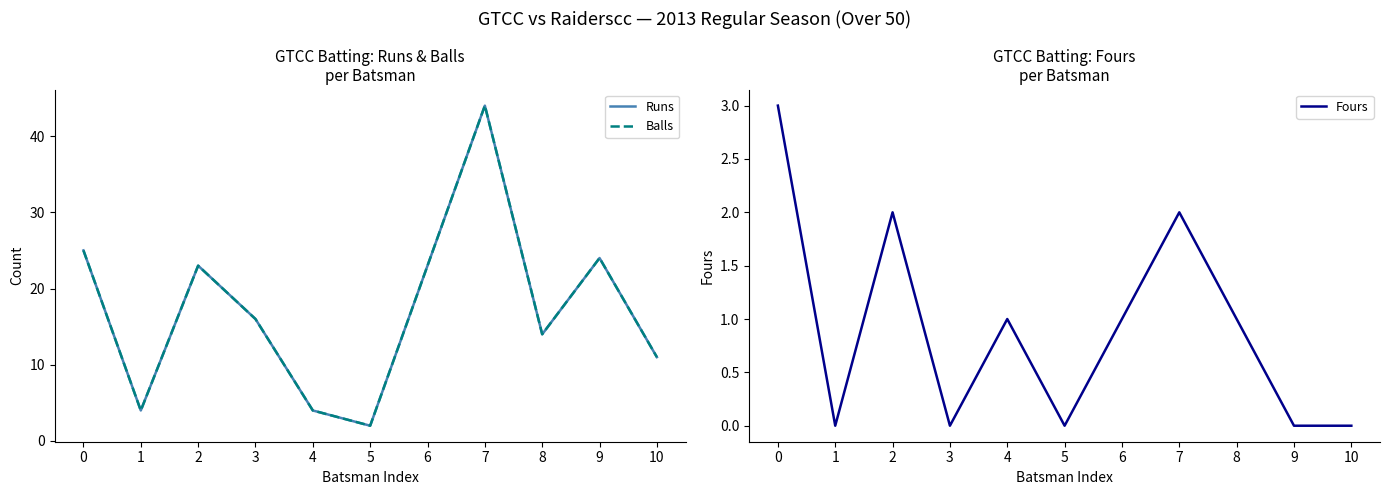

What are all the series names shown in the legend?

Runs, Balls, Fours